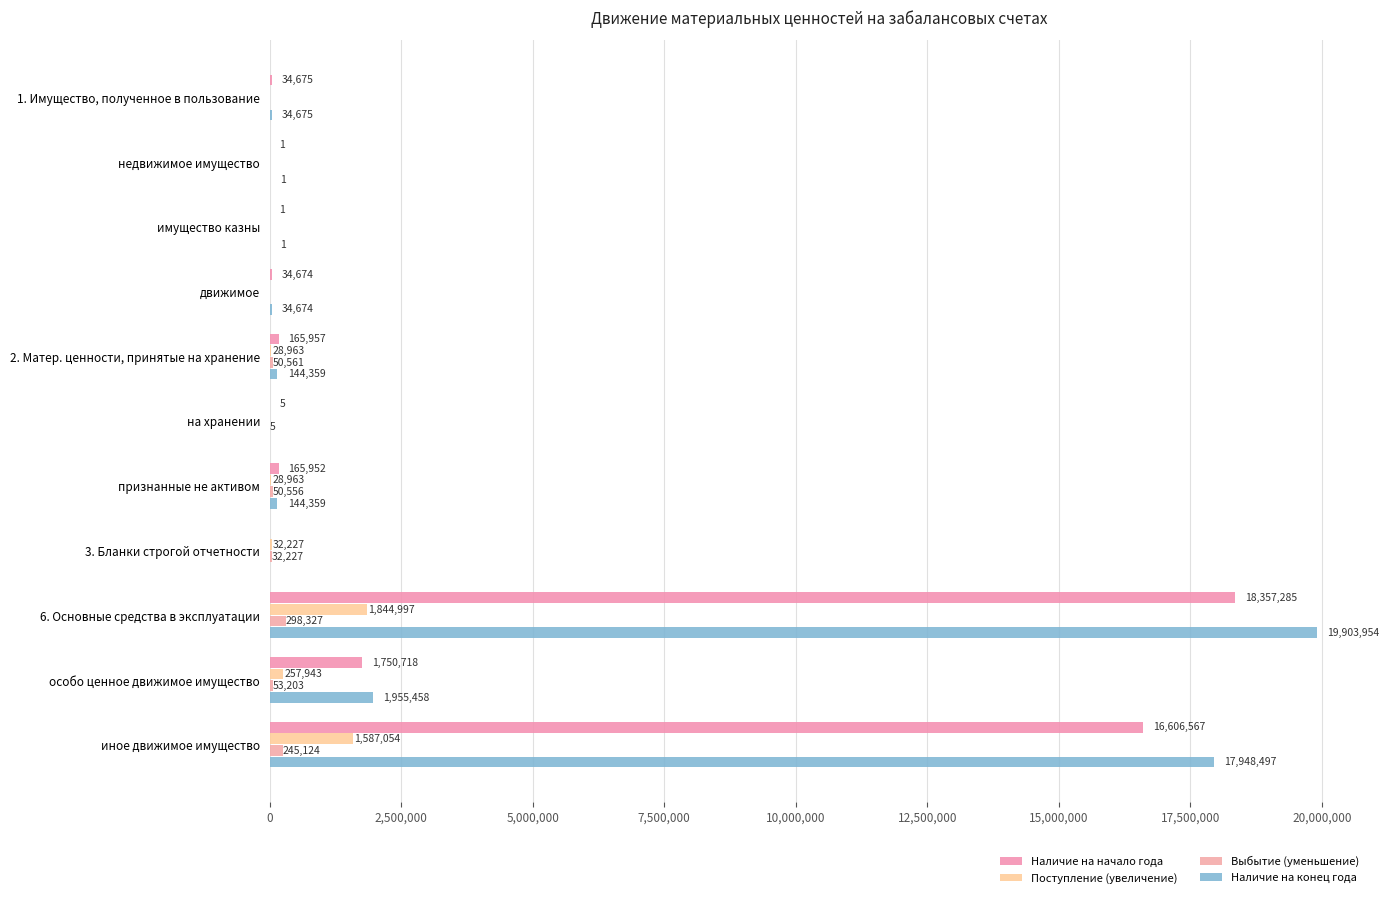

How many positive values does the Наличие на конец года series have?

9